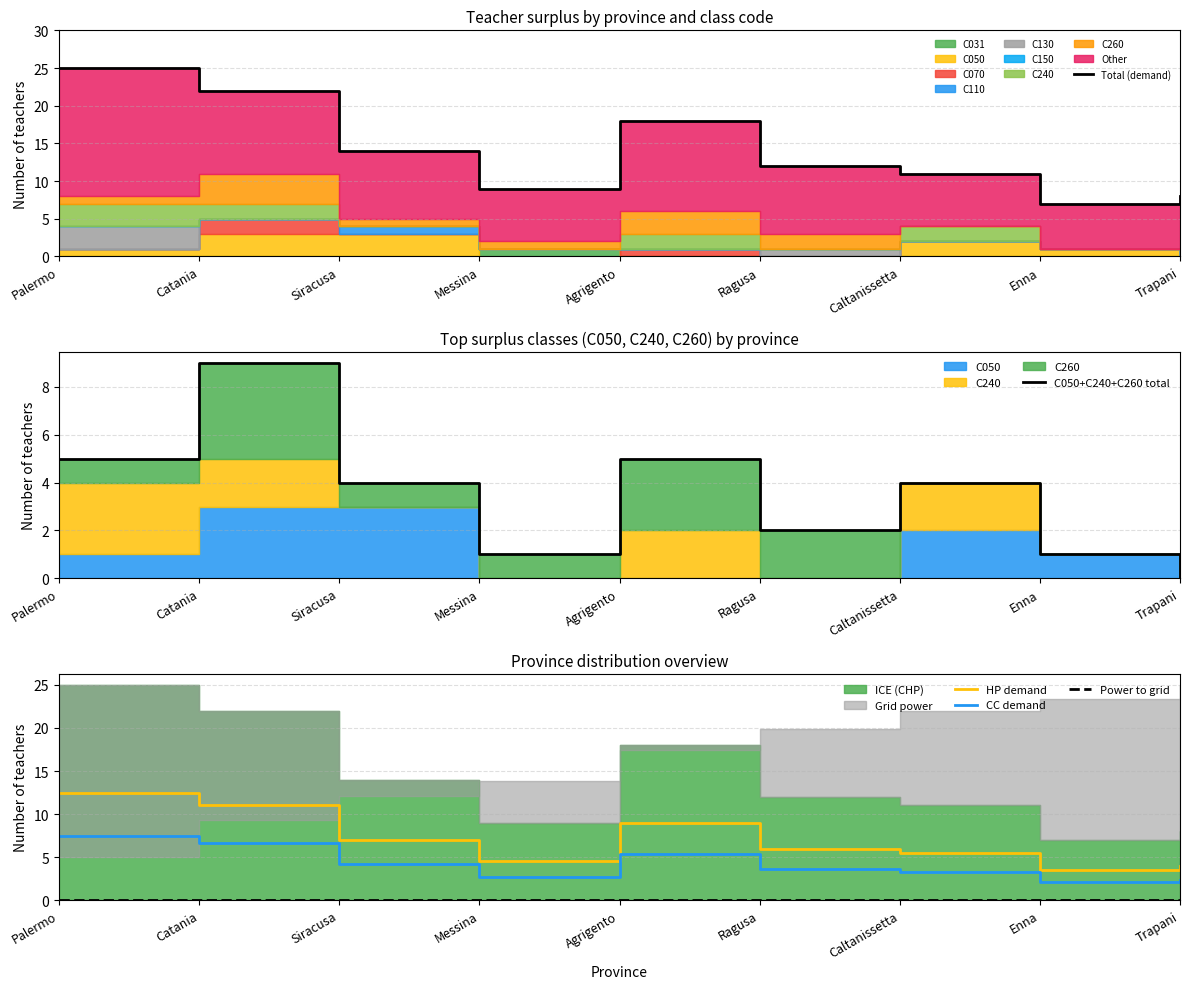

Reading left to right, what are all the values shown in this chart?

Total (demand): Palermo=25.0	Catania=22.0	Siracusa=14.0	Messina=9.0	Agrigento=18.0	Ragusa=12.0	Caltanissetta=11.0	Enna=7.0	Trapani=8.0
C050+C240+C260 total: Palermo=5.0	Catania=9.0	Siracusa=4.0	Messina=1.0	Agrigento=5.0	Ragusa=2.0	Caltanissetta=4.0	Enna=1.0	Trapani=0.0
HP demand: Palermo=12.5	Catania=11.0	Siracusa=7.0	Messina=4.5	Agrigento=9.0	Ragusa=6.0	Caltanissetta=5.5	Enna=3.5	Trapani=4.0
CC demand: Palermo=7.5	Catania=6.6	Siracusa=4.2	Messina=2.7	Agrigento=5.4	Ragusa=3.6	Caltanissetta=3.3	Enna=2.1	Trapani=2.4
Power to grid: Palermo=0.0	Catania=0.0	Siracusa=0.0	Messina=0.0	Agrigento=0.0	Ragusa=0.0	Caltanissetta=0.0	Enna=0.0	Trapani=0.0